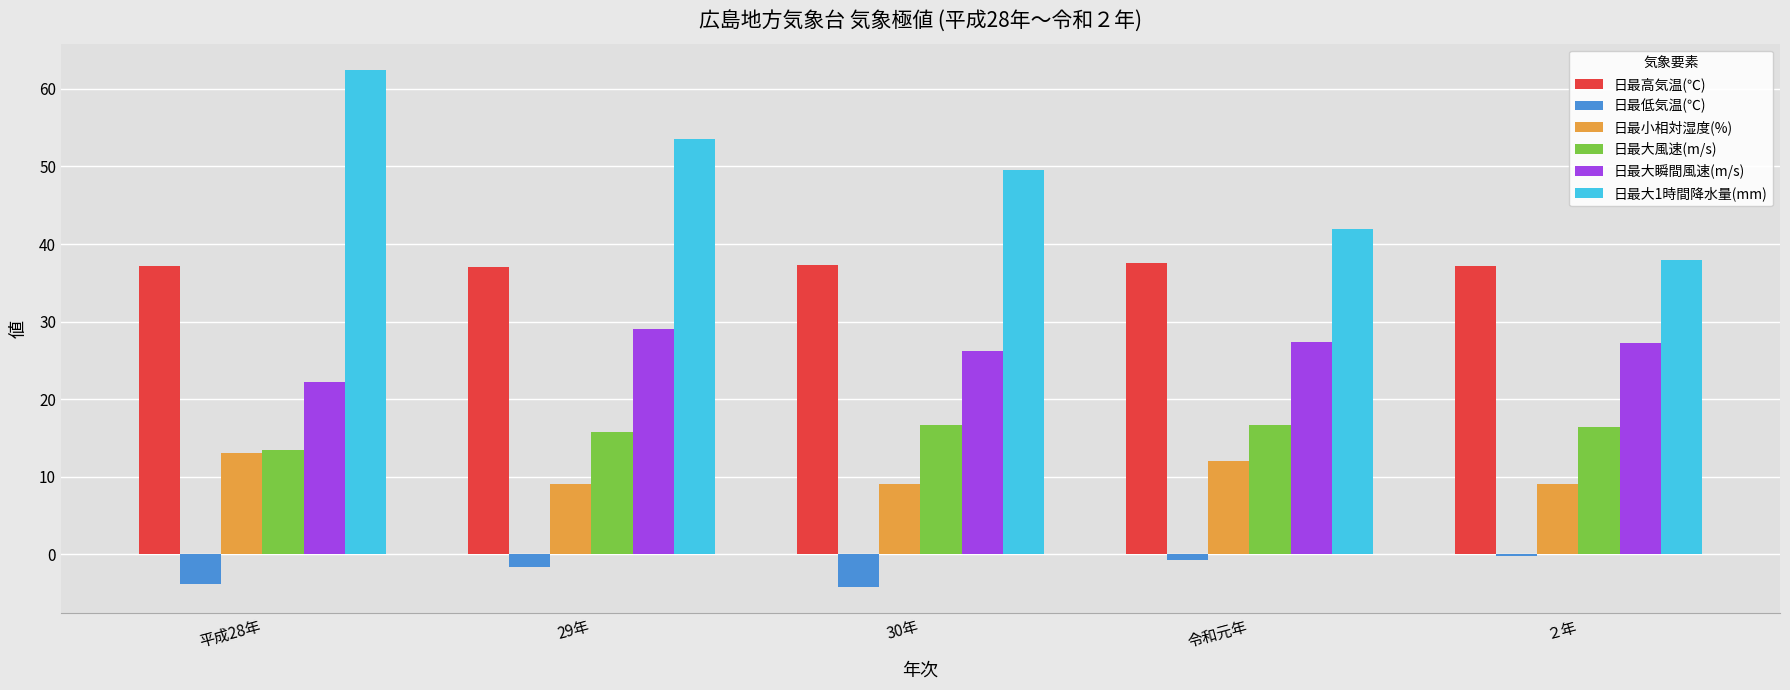

What is the sum of the 日最低気温(℃) values at 30年 and 29年?

-6.0